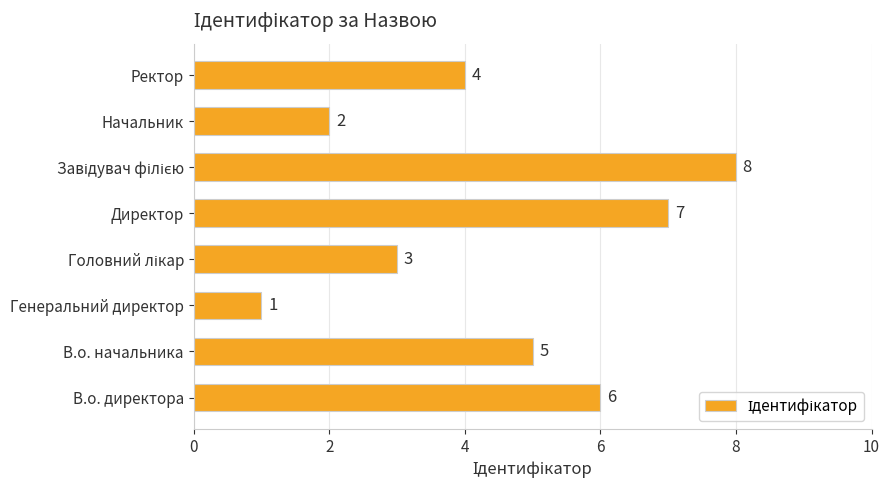

True or false: the data shows 1 at Начальник.

False